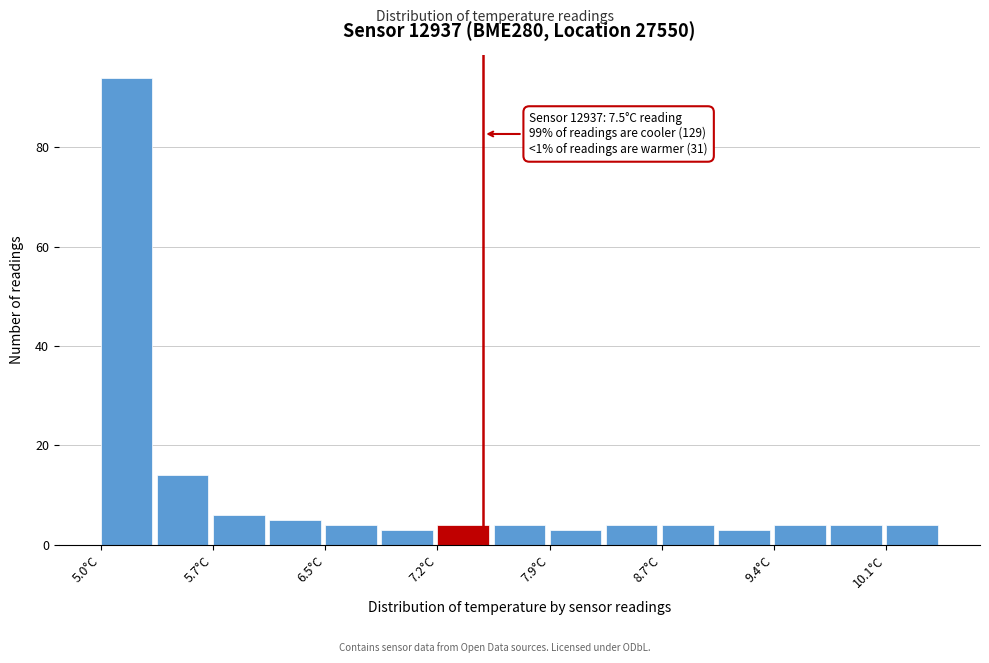

Around what value on the x-axis is the tallest bar? Give the approximate position of its centre, as read against the axis.

5.2